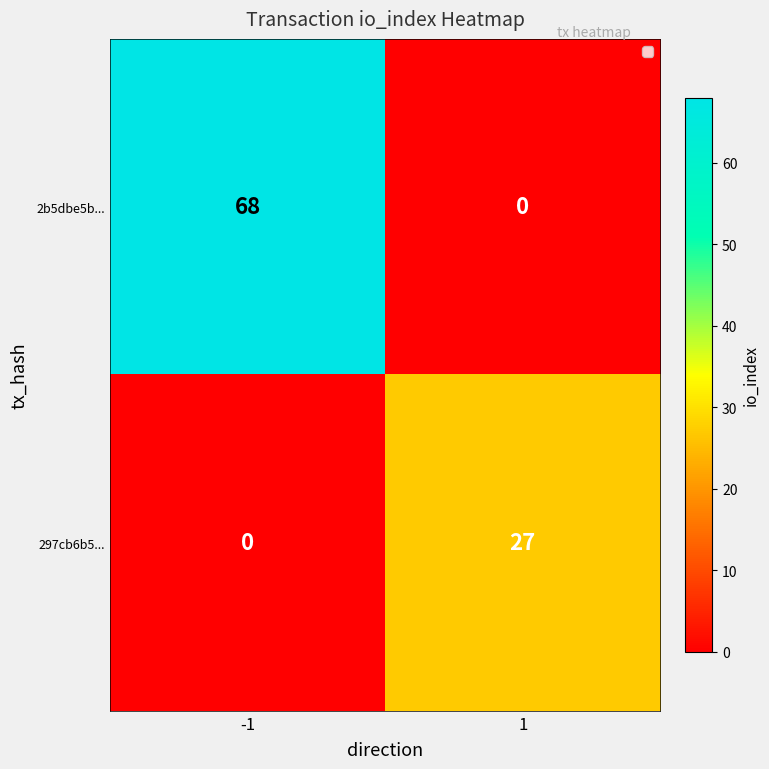

What value does the 2b5dbe5b... series have at -1, to the nearest 10?

70